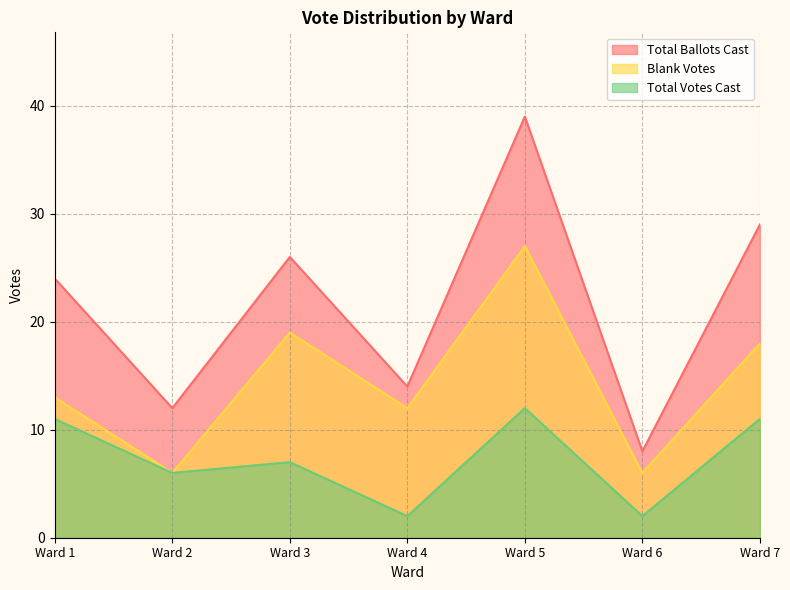

List the series in order of their peak value, lowest first.

Total Votes Cast, Blank Votes, Total Ballots Cast